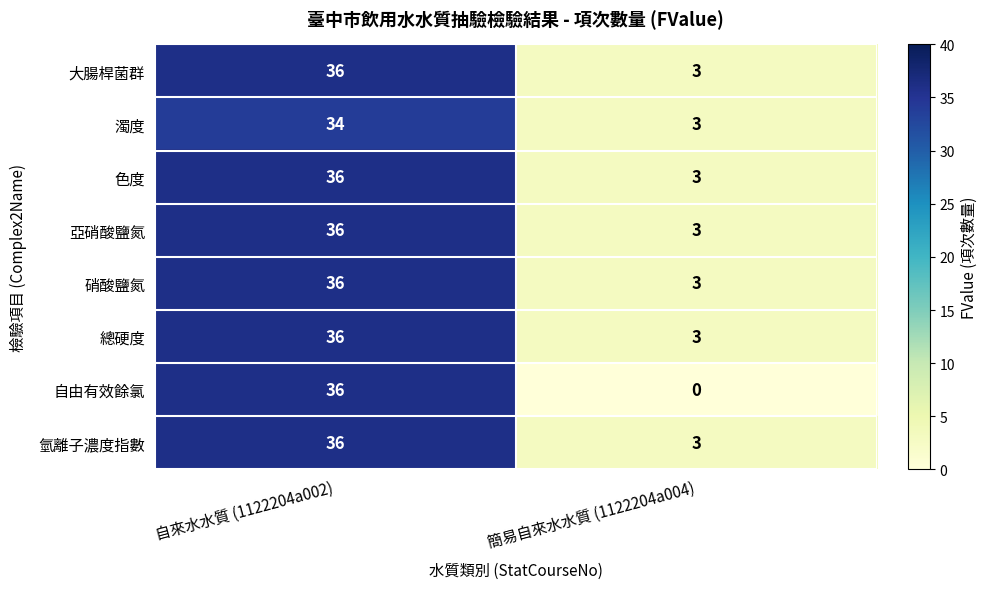

Between 自來水水質 (1122204a002) and 簡易自來水水質 (1122204a004), which series saw the biggest shift?

自由有效餘氯